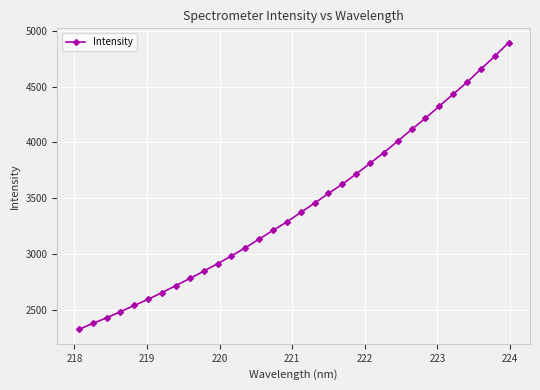

What is the sum of all values?

109761.5